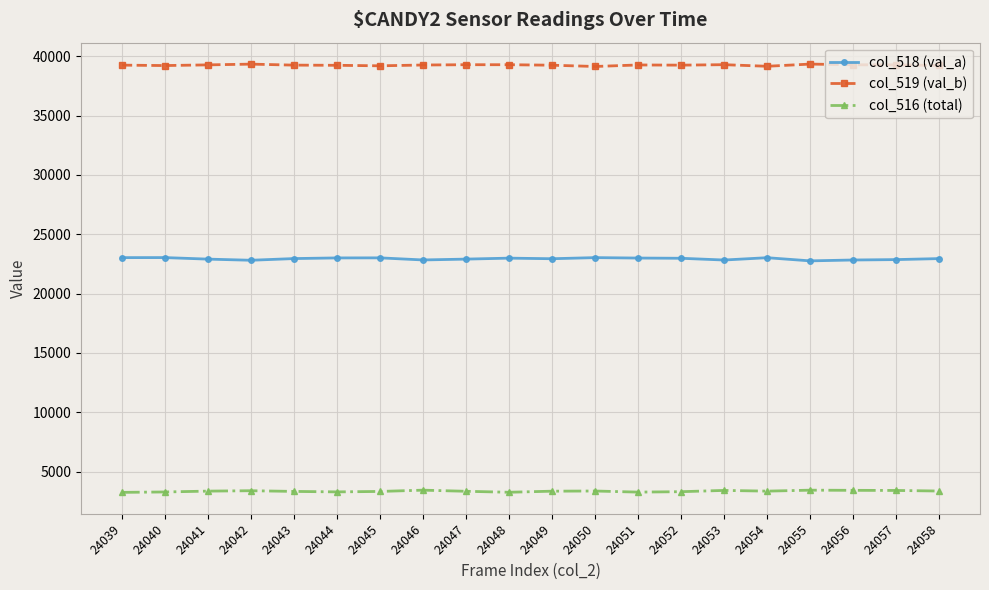

What is the maximum value shown in the chart?

39332